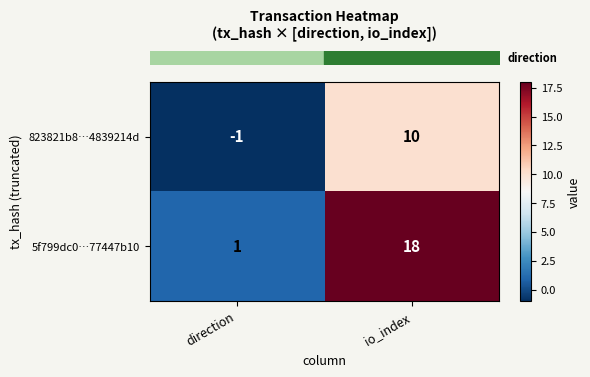

What is the sum of the 5f799dc0…77447b10 values at io_index and direction?

19